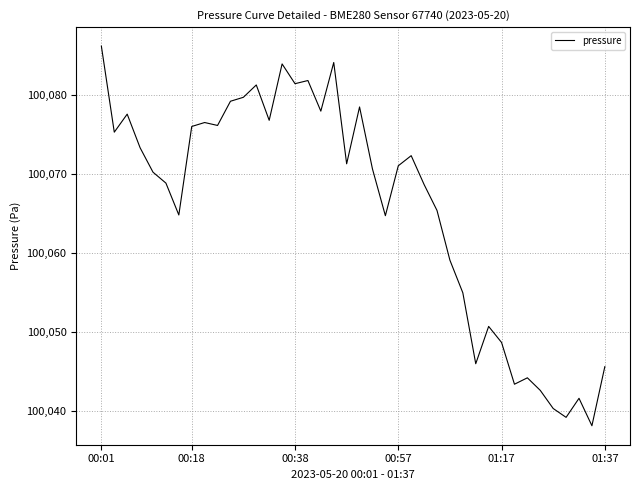

What is the maximum value shown in the chart?

100086.2